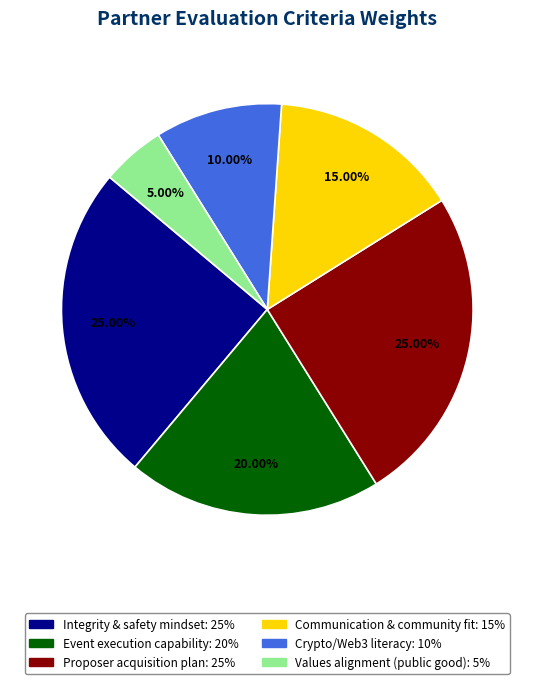

Is the sum of Crypto/Web3 literacy and Values alignment (public good) greater than half?

No